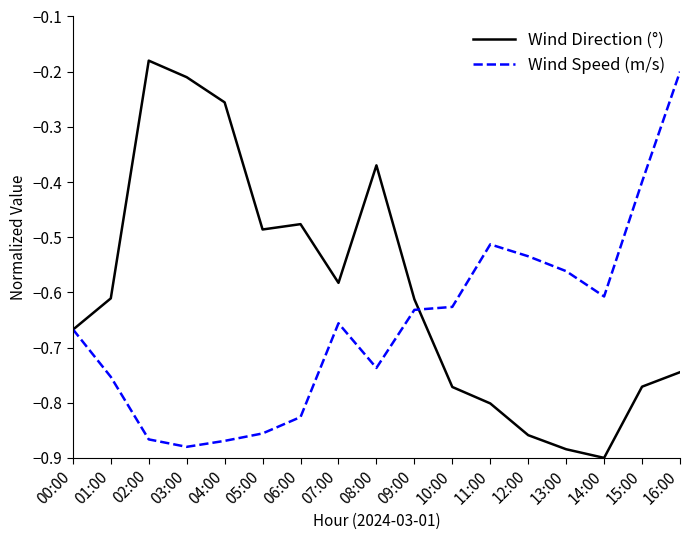

The Wind Speed (m/s) series shows -0.4 at 10:00. True or false?

False